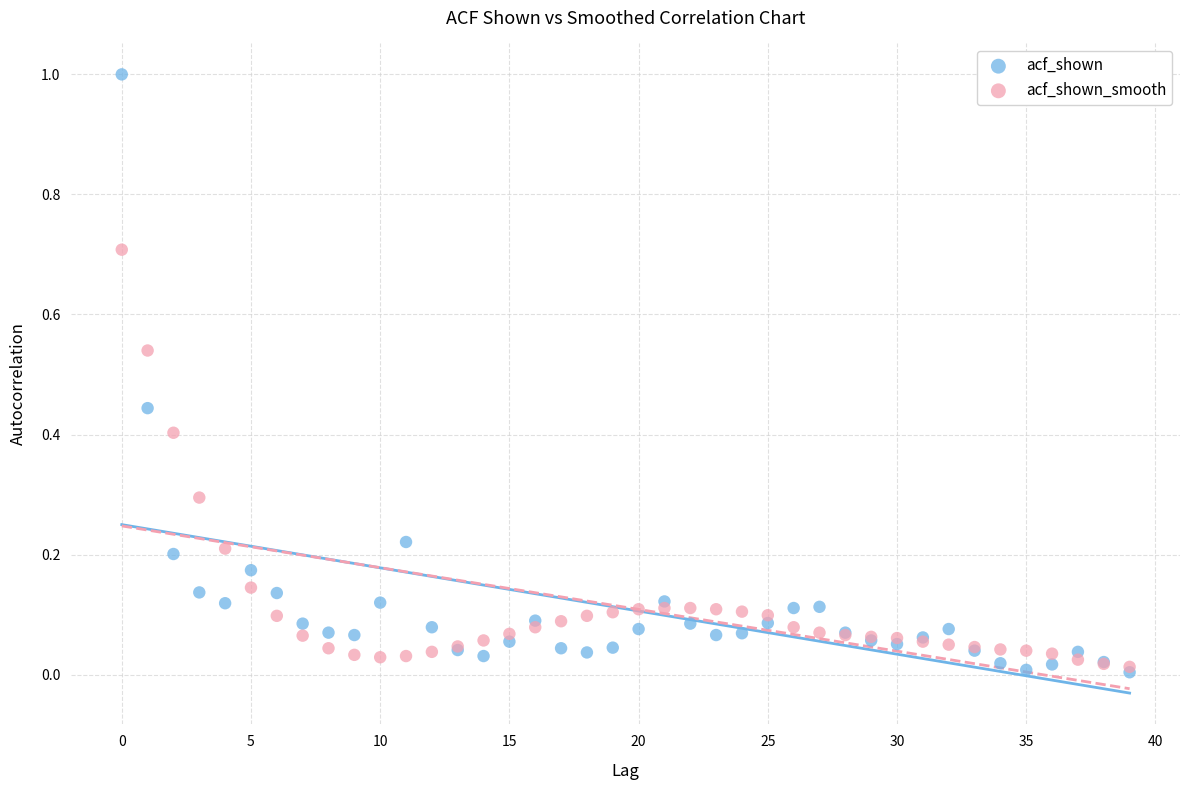

Which series has the largest Y range (max minus min)?

acf_shown